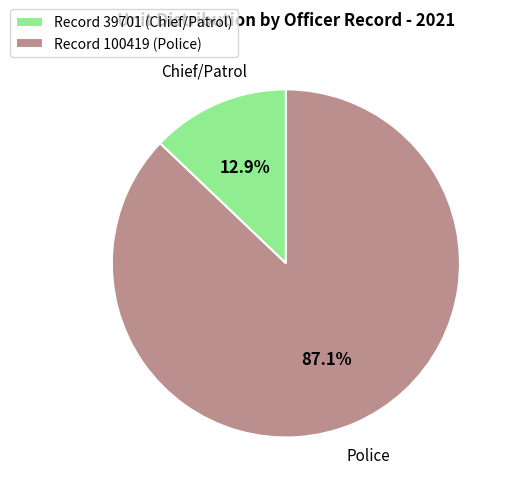

Combined, what portion of the pie is Record 39701 (Chief/Patrol) and Record 100419 (Police)?

100.0%